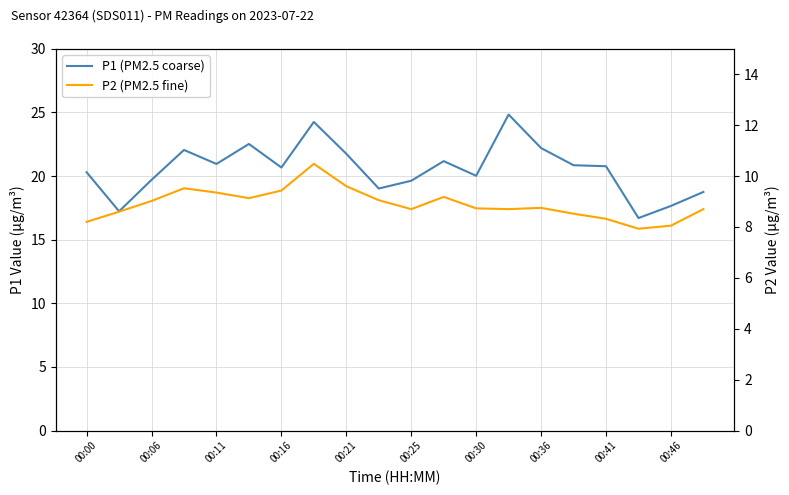

At which category does the chart reach its minimum across all series?

17